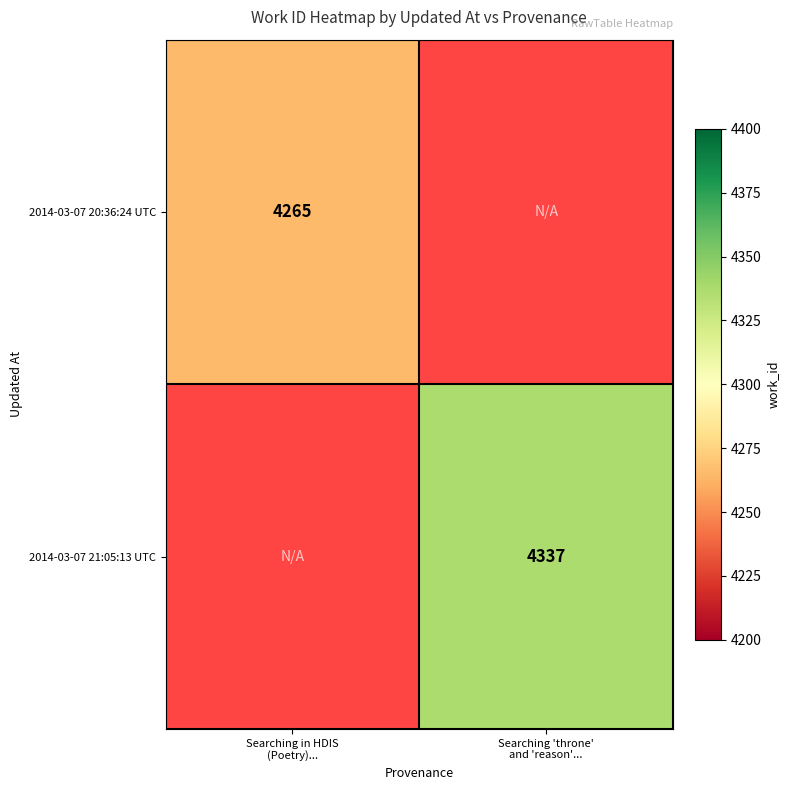

List the series in order of their overall mean, lowest first.

2014-03-07 20:36:24 UTC, 2014-03-07 21:05:13 UTC